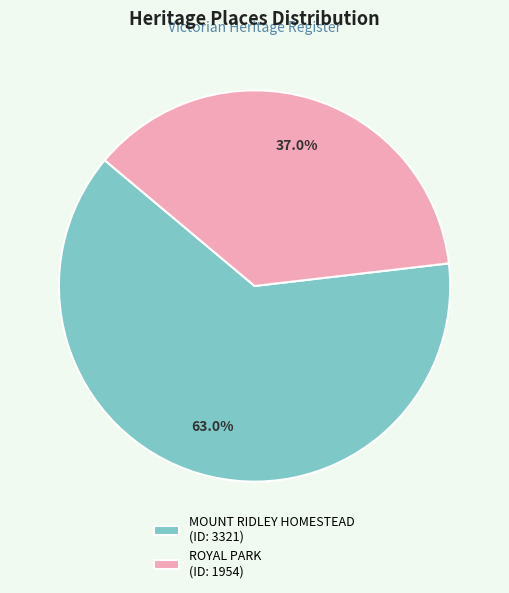

To the nearest percent, what is the average slice percentage?

50%